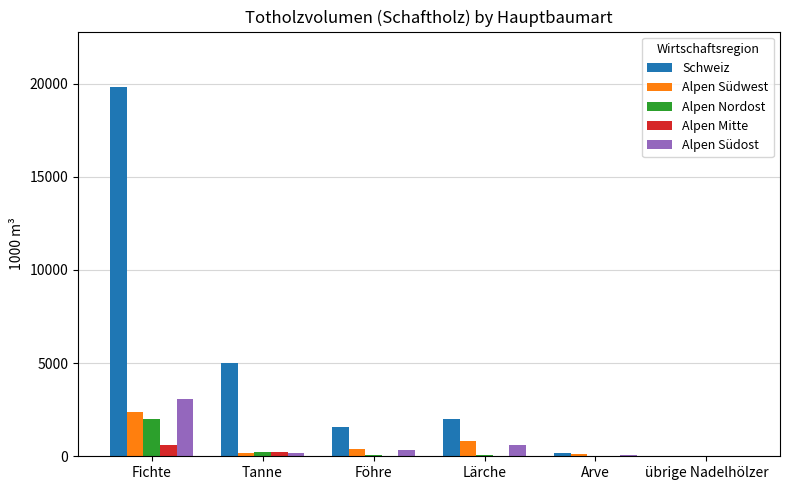

At which category is the sum across all series the highest?

Fichte